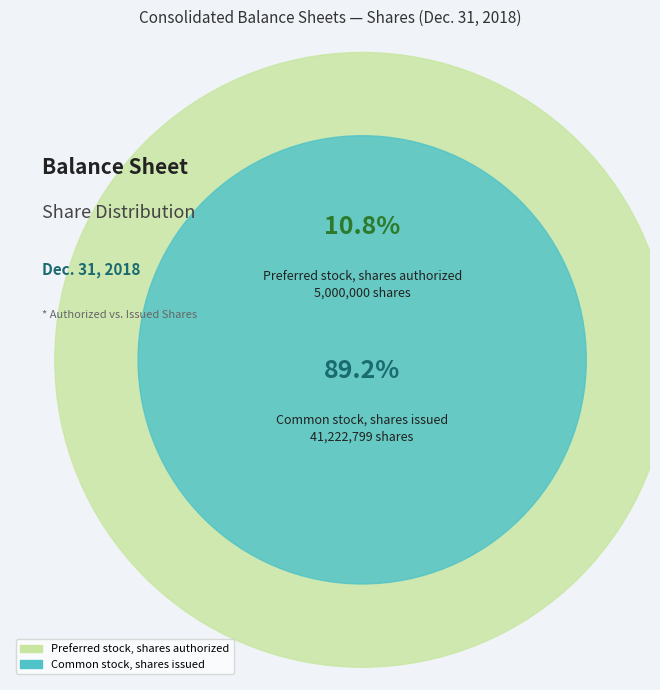

Which category has the smallest portion of the pie?

Preferred stock, shares authorized